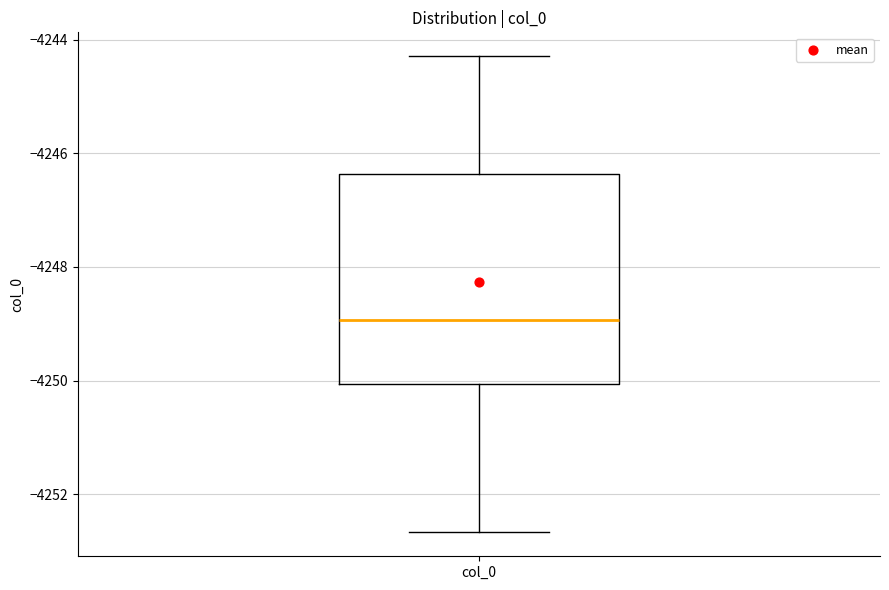

Read this box plot against the y-axis: the position of the median line, the range covered by the box, and the ends of both whiskers. The values are not printed on the chart, so give them approximately, as read against the axis.

median -4249.0, box -4250.0 to -4246.4, whiskers -4252.6 to -4244.2